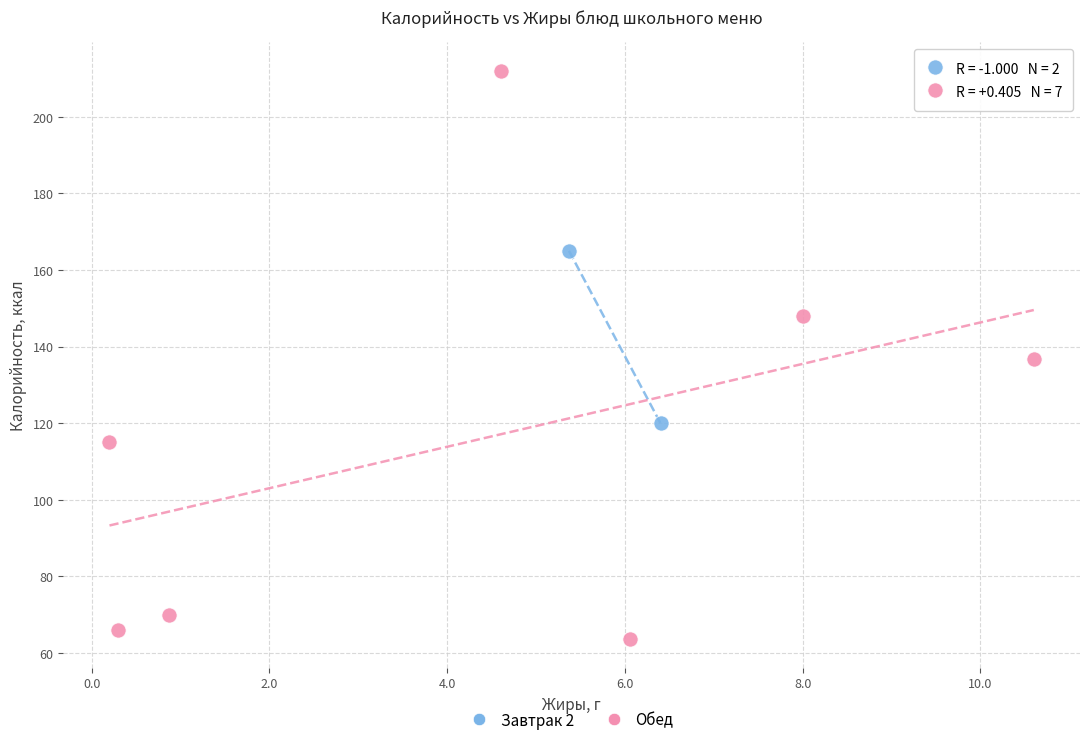

Which series reaches the minimum Y coordinate?

Обед